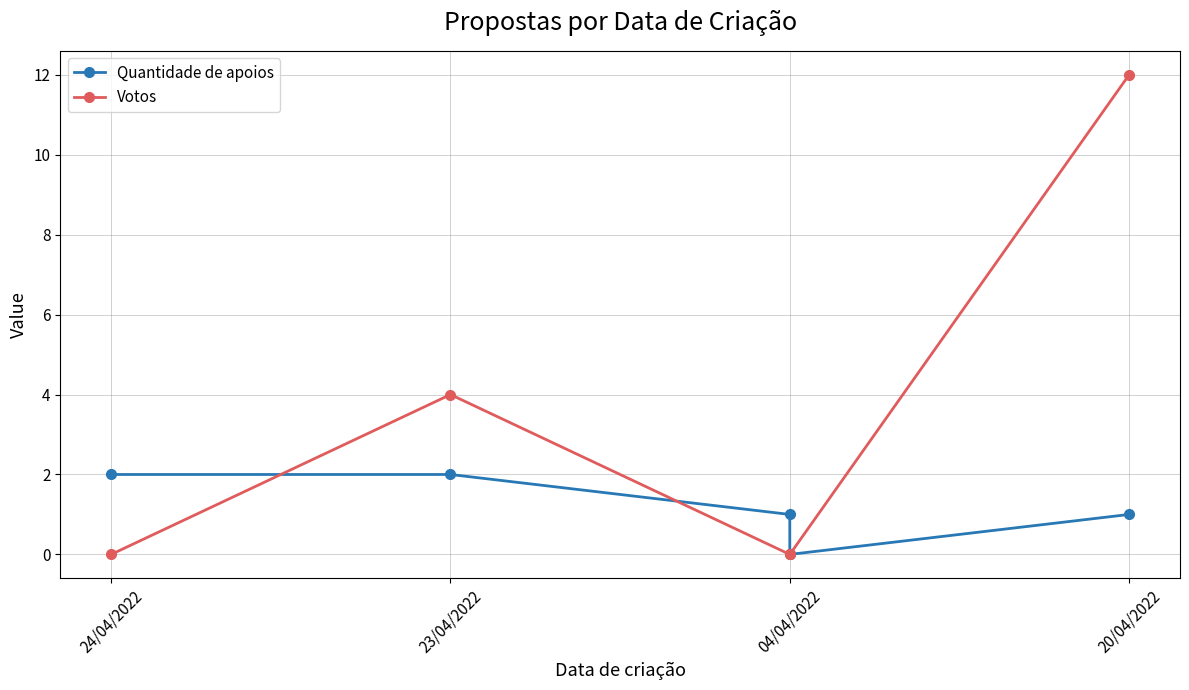

Between 04/04/2022 and 24/04/2022, which is larger?

24/04/2022